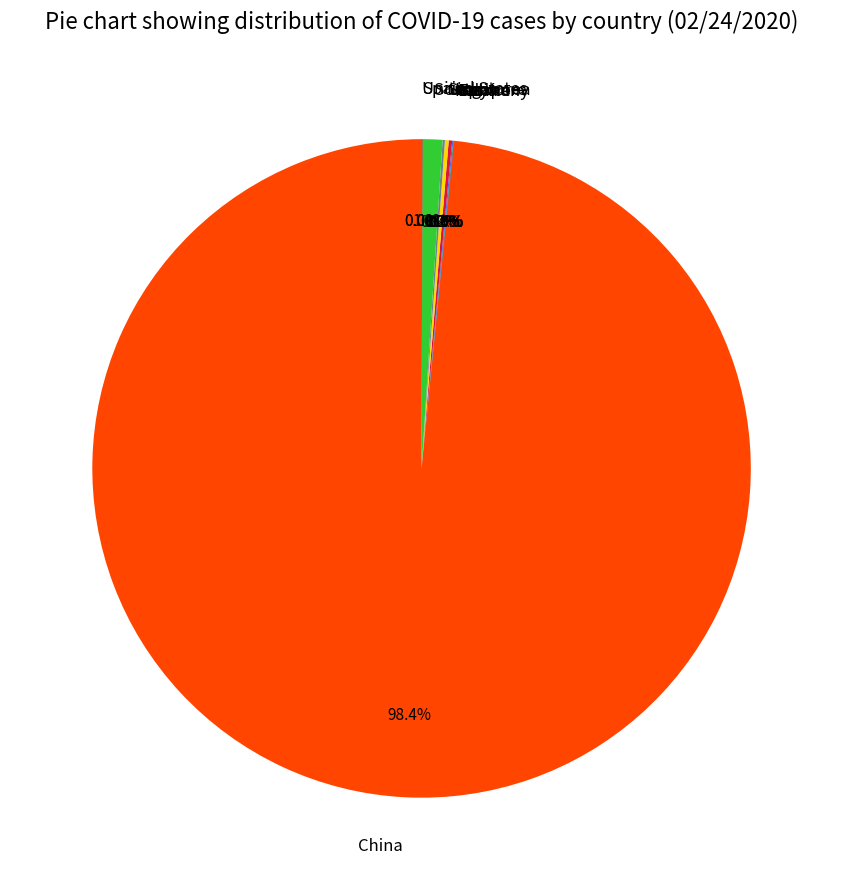

Which slice is the largest?

China